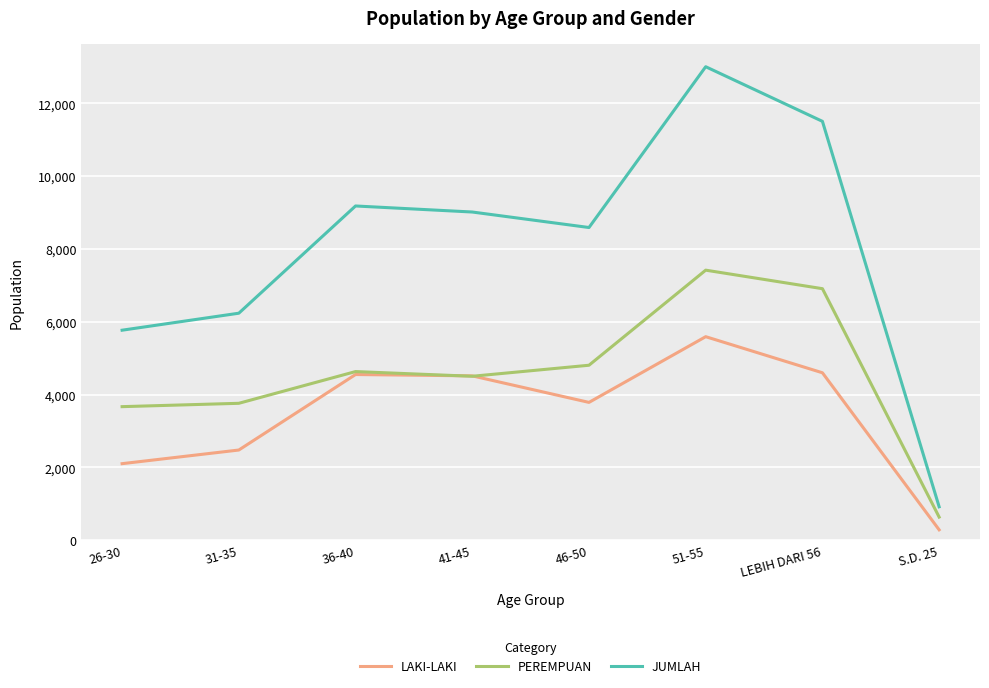

The value of LAKI-LAKI at 36-40 is 2732. True or false?

False